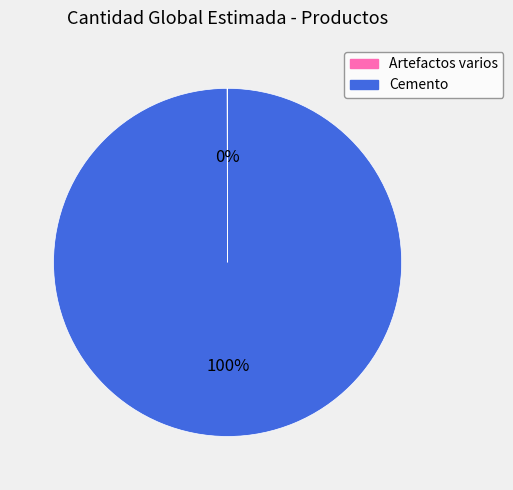

What percentage is the Cemento slice, to the nearest percent?

100%